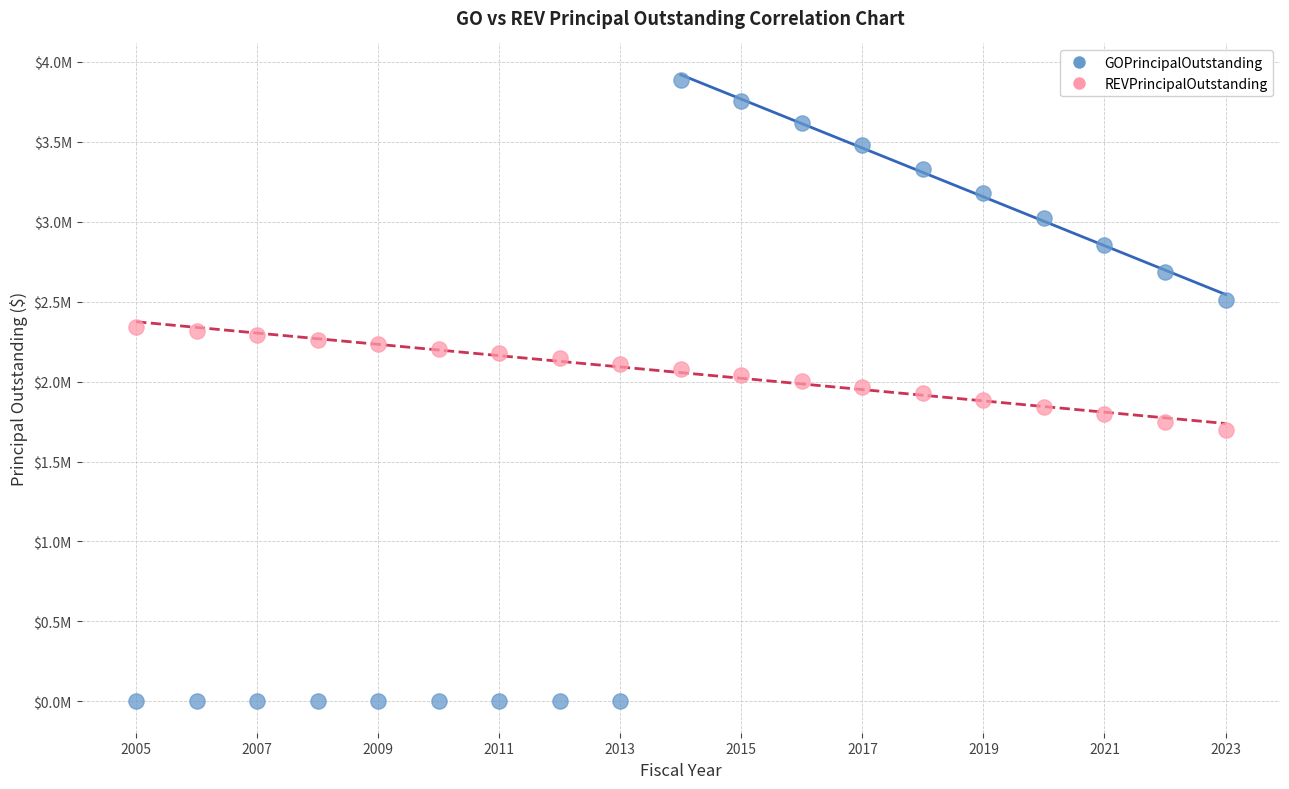

Which series reaches the maximum Y coordinate?

GOPrincipalOutstanding